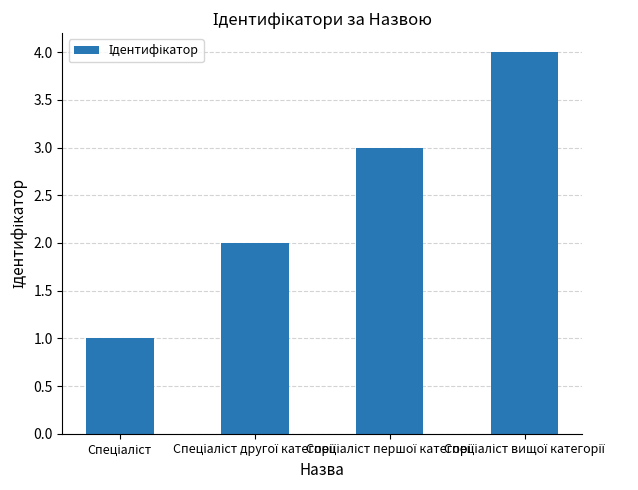

What is the difference between the maximum and minimum values?

3